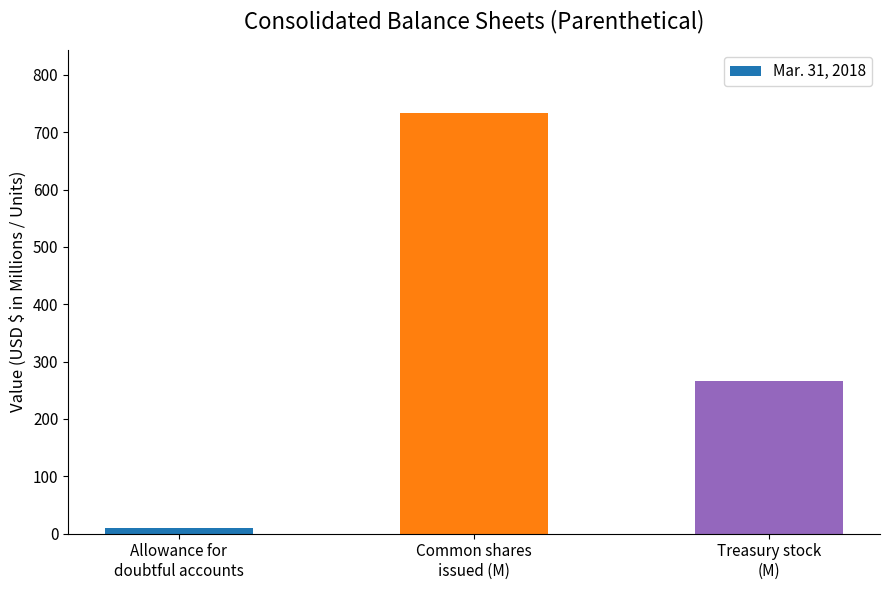

What is the sum of the values at Allowance for
doubtful accounts and Common shares
issued (M)?

744